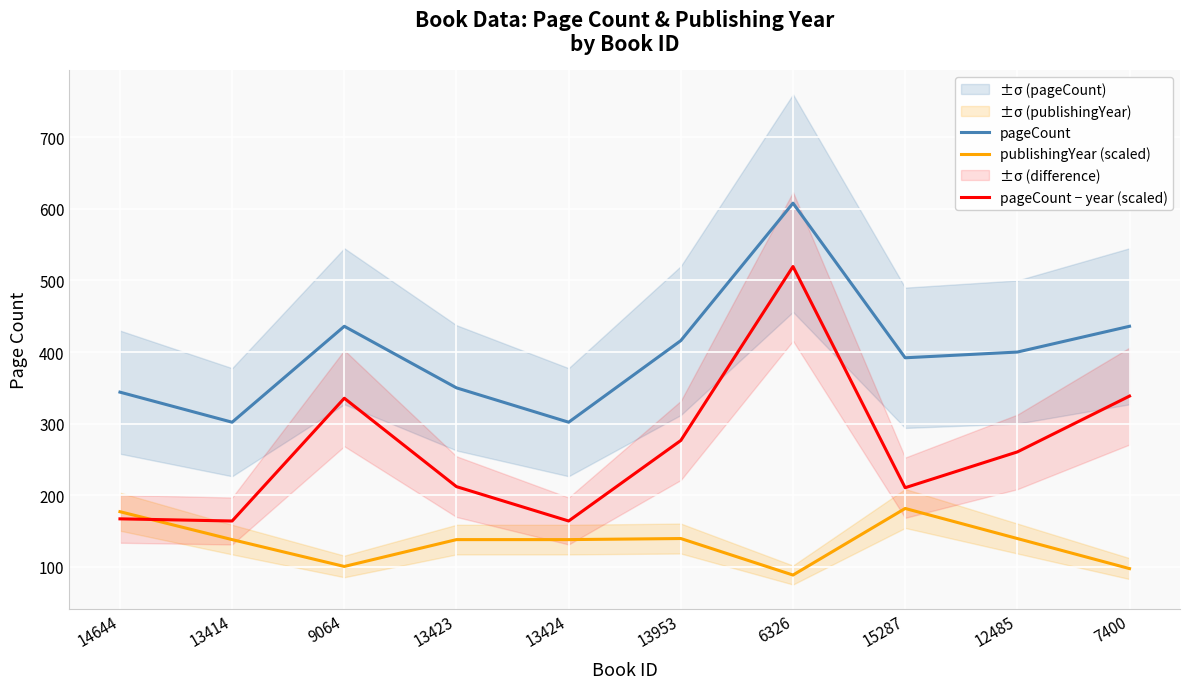

Where is pageCount nearest to the value 455?

9064